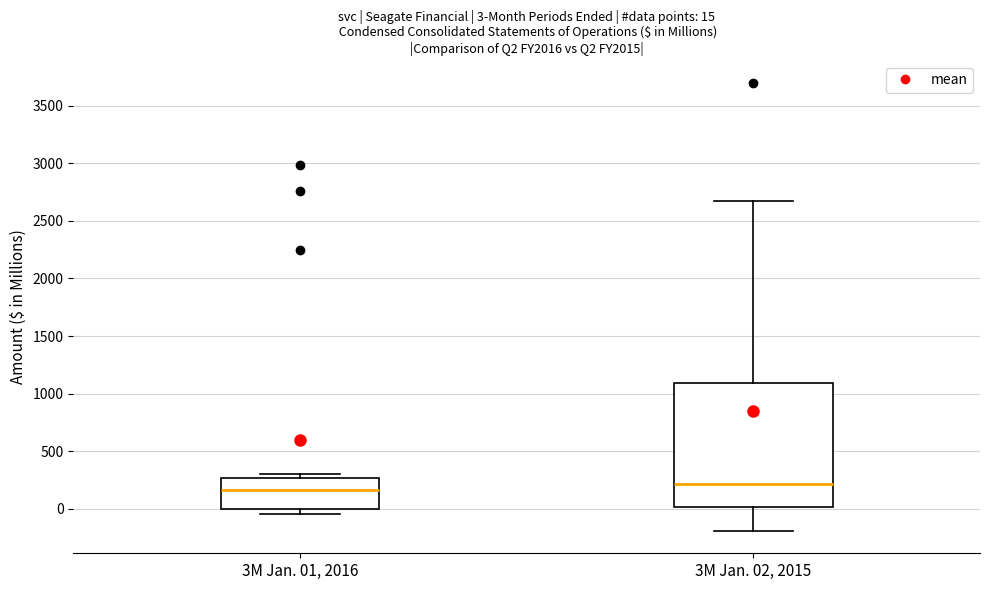

Which box is the tallest, from its lower edge to its upper edge?

3M Jan. 02, 2015